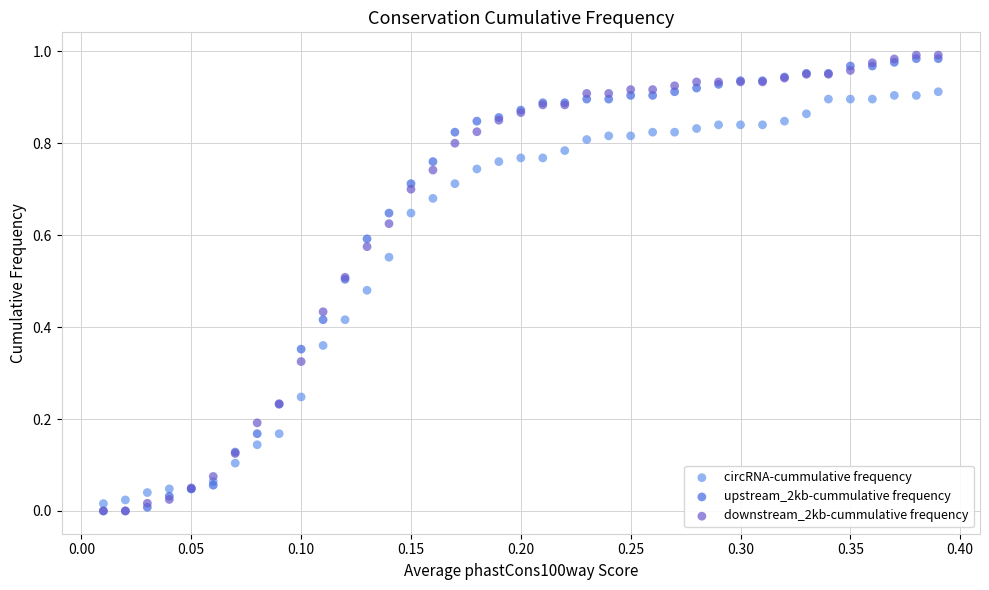

Which series has the largest Y range (max minus min)?

downstream_2kb-cummulative frequency